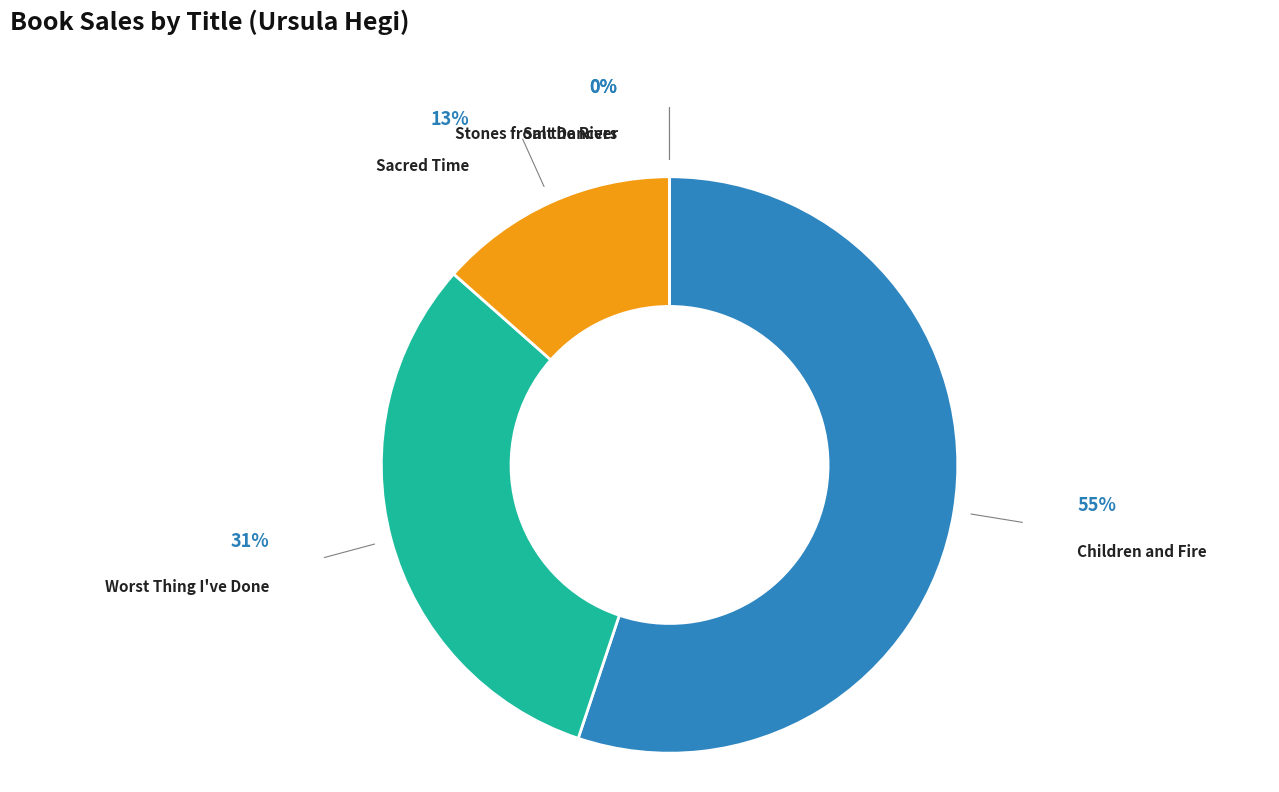

To the nearest percent, what is the average slice percentage?

20%